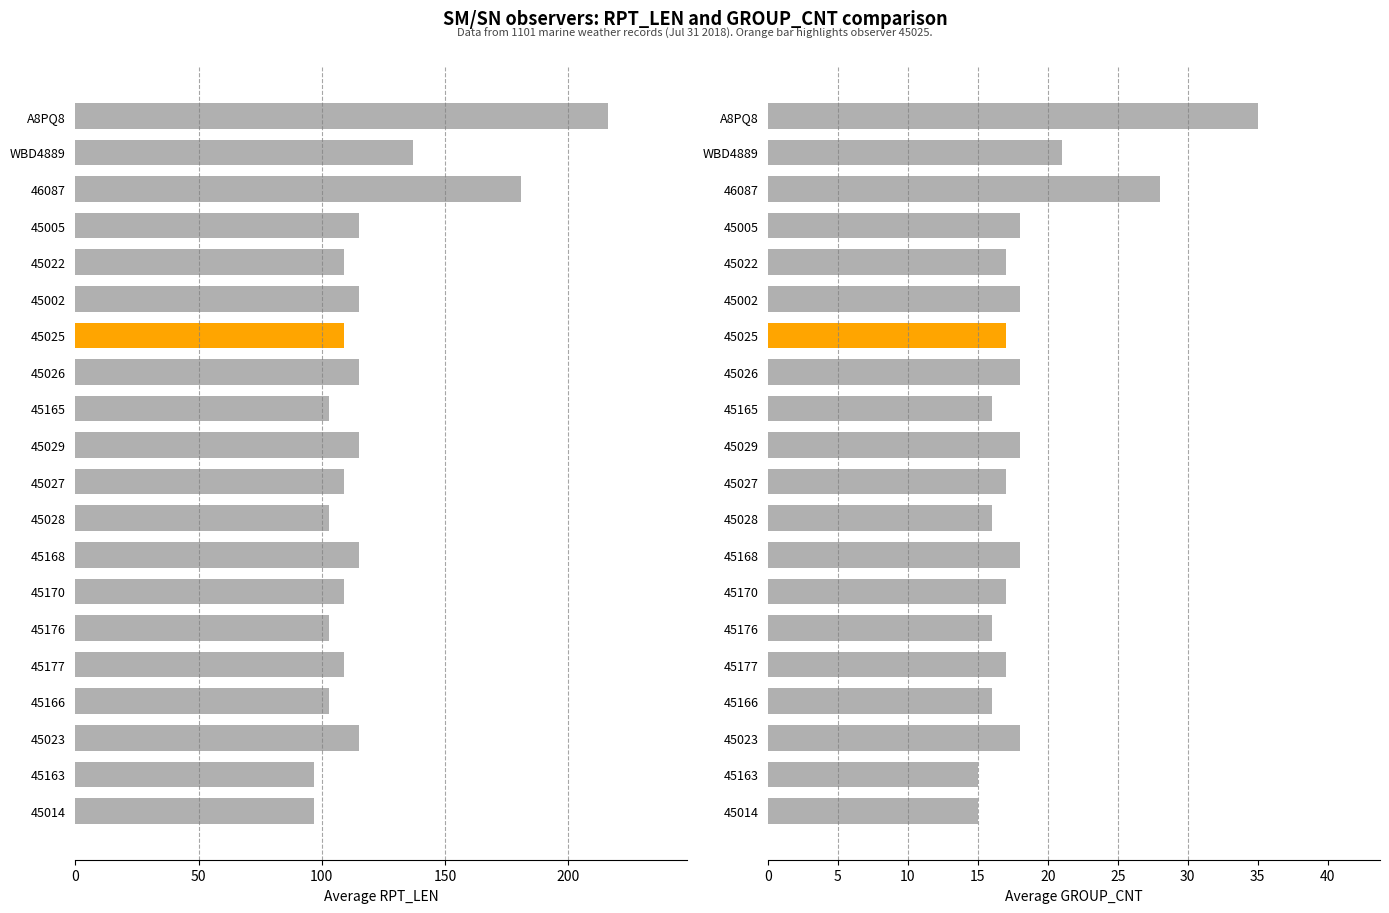

The avg_RPT_LEN series shows 51 at 45027. True or false?

False